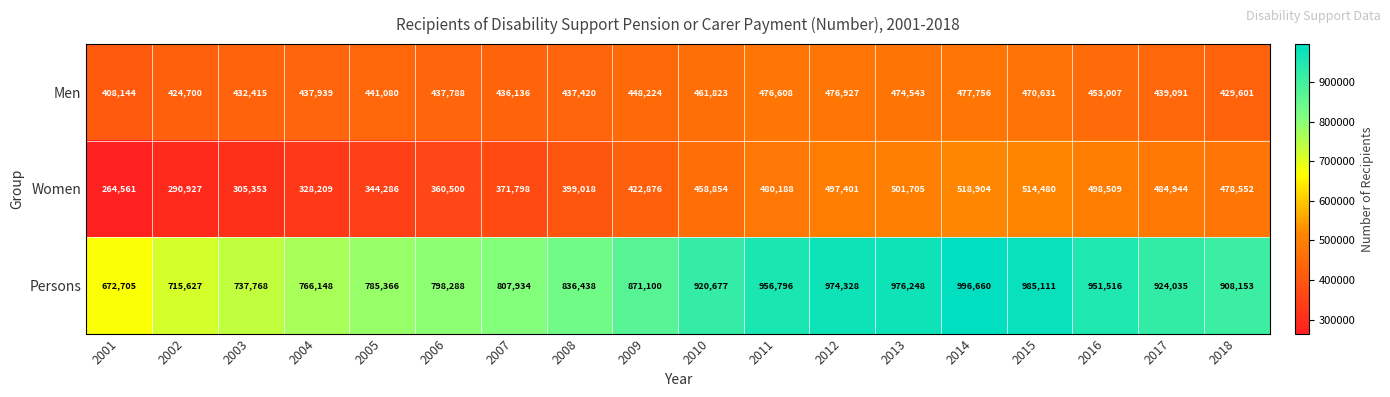

Where does the Persons series first go above 908153?

2010